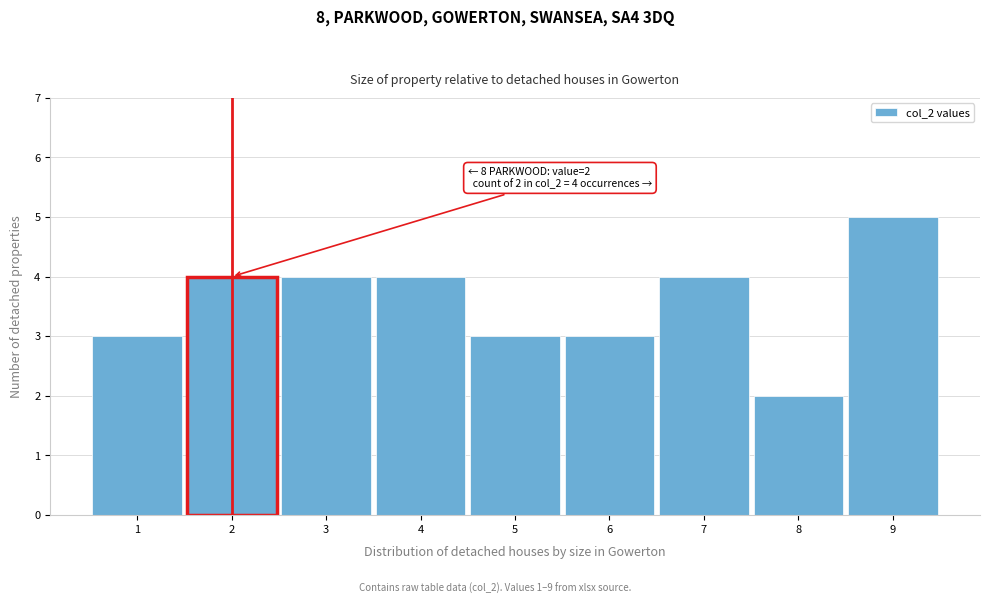

Which range on the x-axis has the tallest bar?

8.5 to 9.5